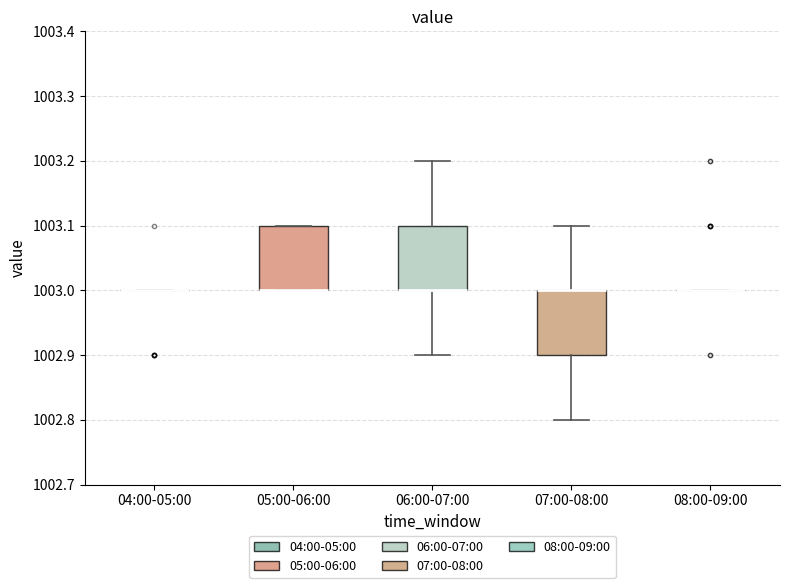

Where is the lower edge of the box for 05:00-06:00 on the y-axis? The values are not printed on the chart, so give them approximately, as read against the axis.

1003.0